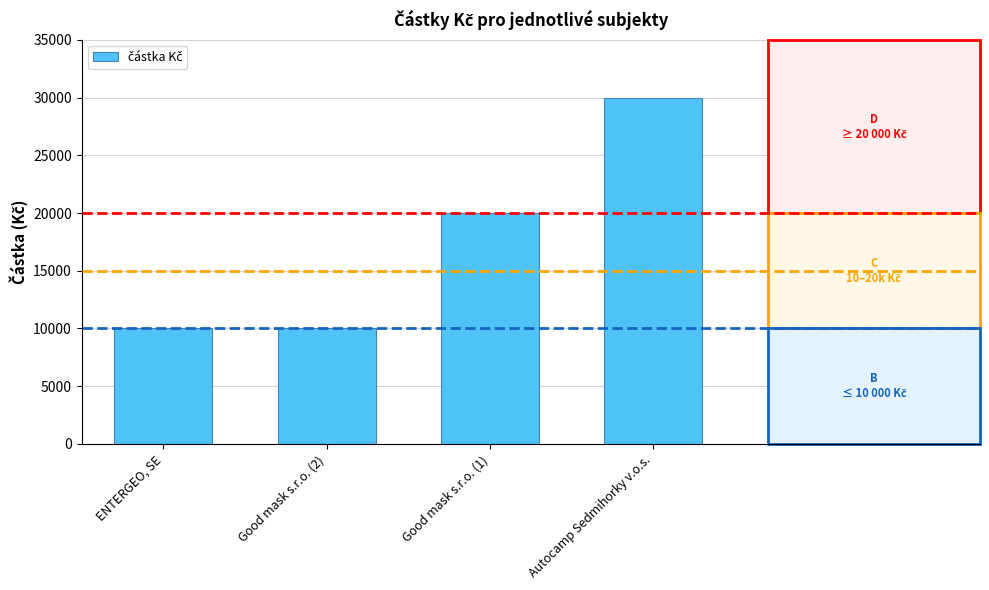

How many bars are there in total?

4